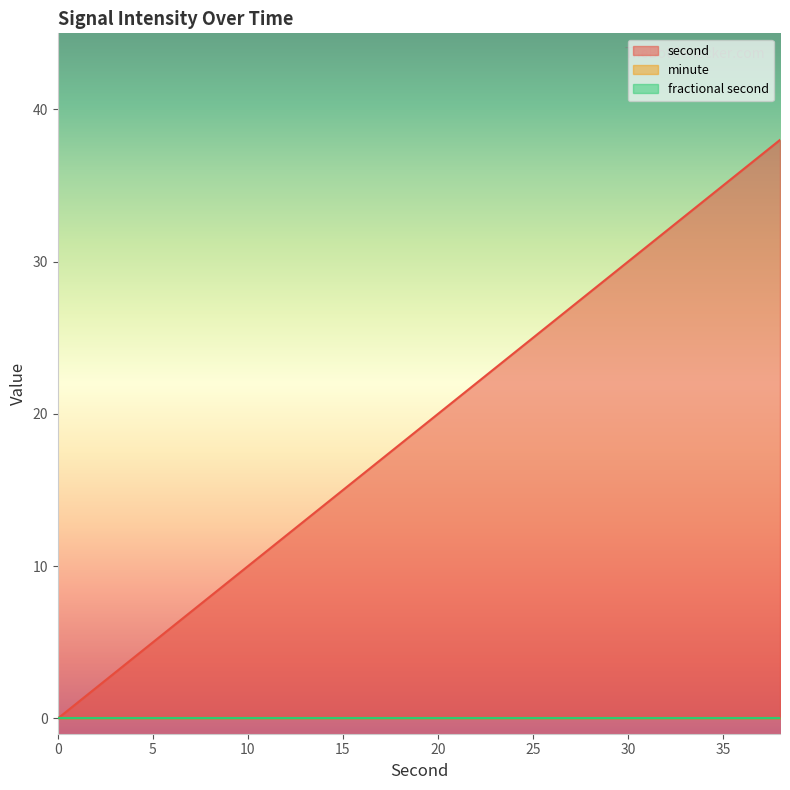

Which label corresponds to the largest value in the chart?

38